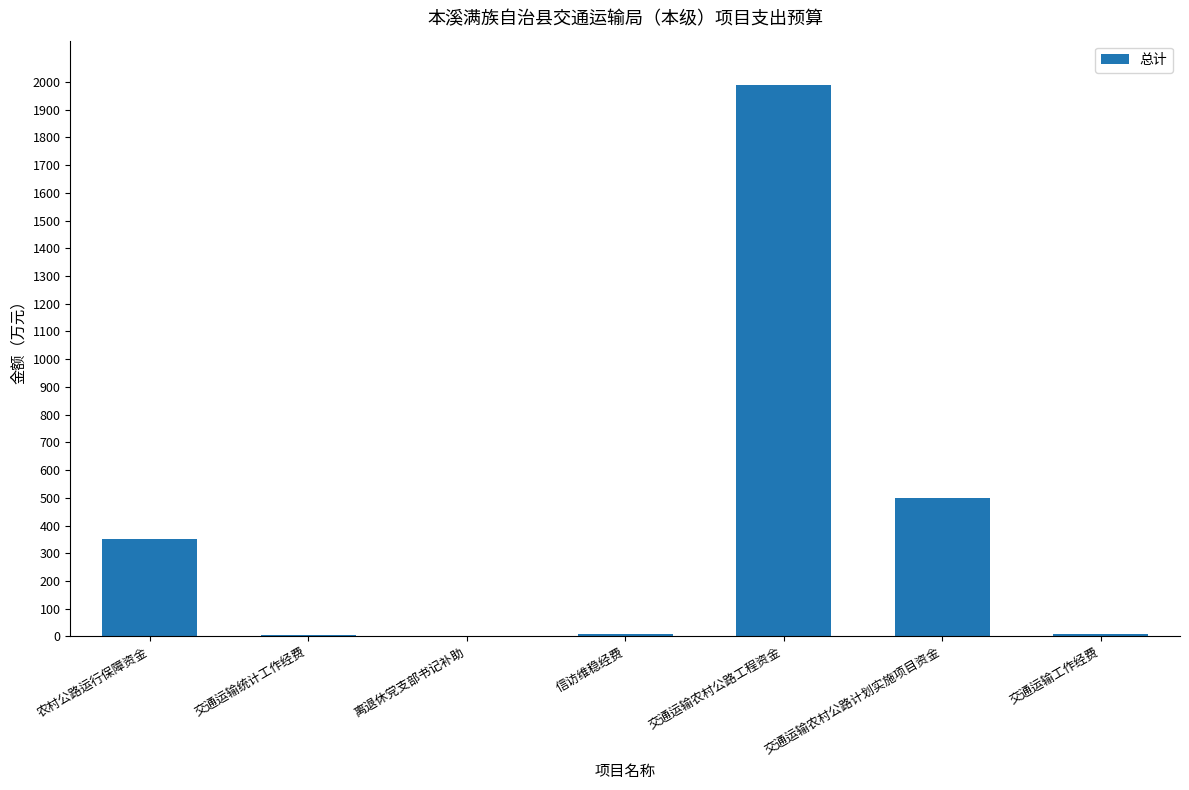

Which has a higher value, 交通运输统计工作经费 or 交通运输农村公路计划实施项目资金?

交通运输农村公路计划实施项目资金